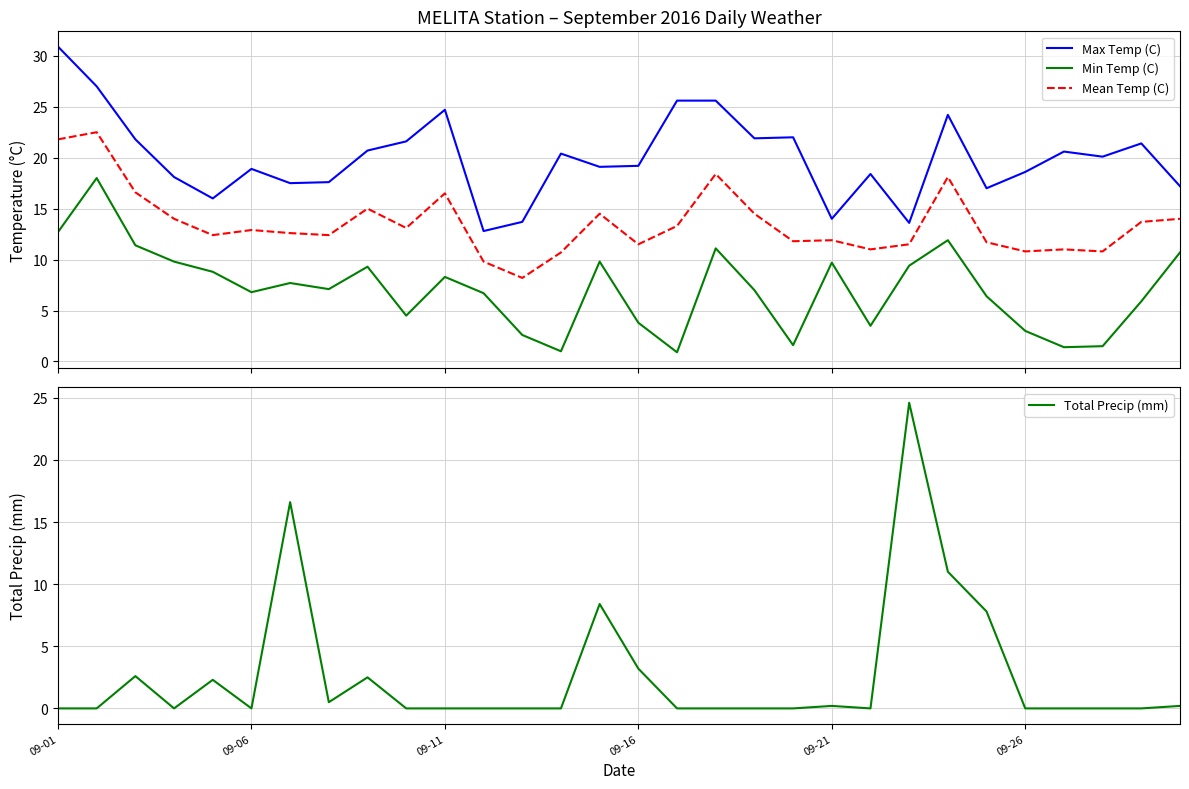

Is the value of Max Temp (C) at 17 greater than the value of Min Temp (C) at 09-01?

Yes